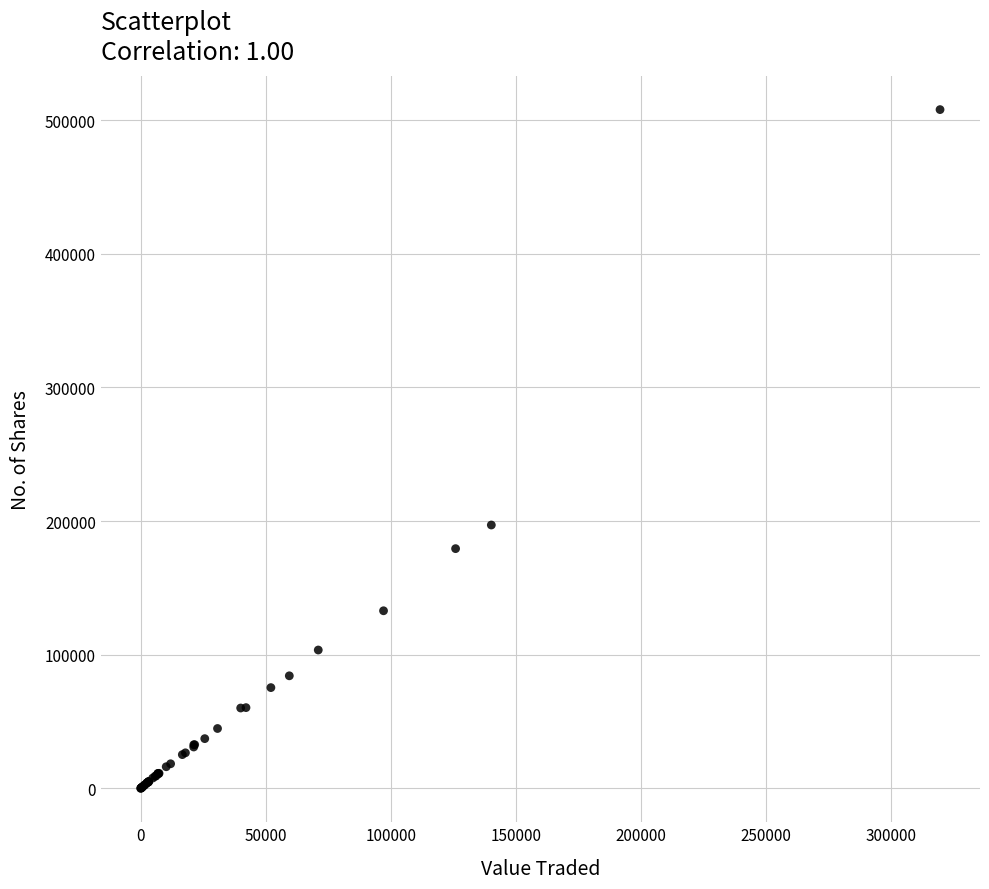

What Y value in the scatter plot is closest to 253990?

197088